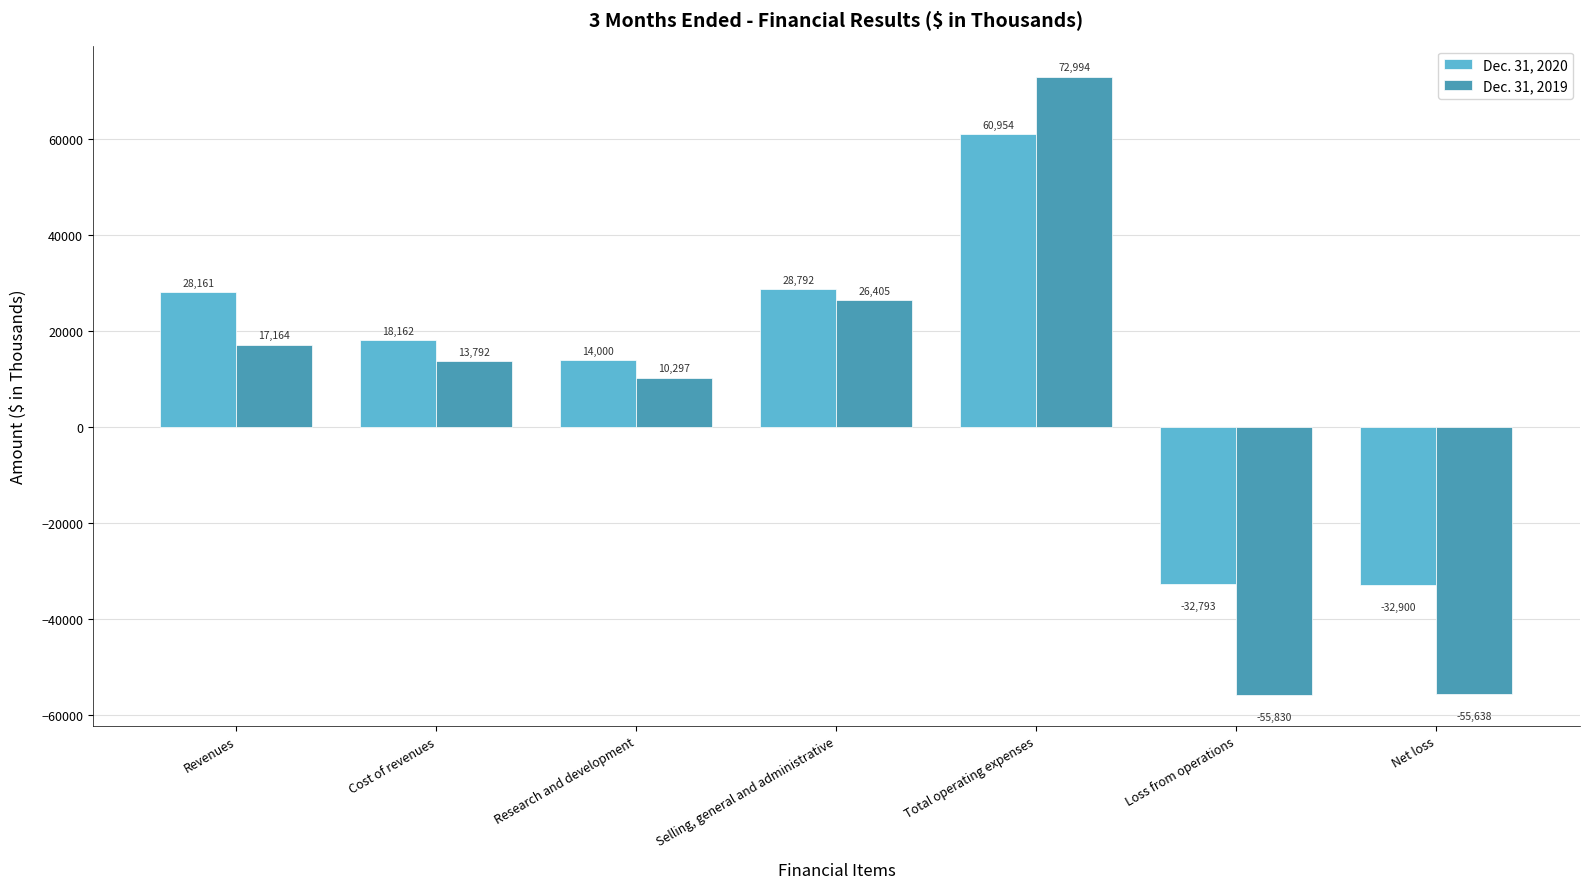

What is the difference between the maximum and minimum values in the Dec. 31, 2020 series?

93854